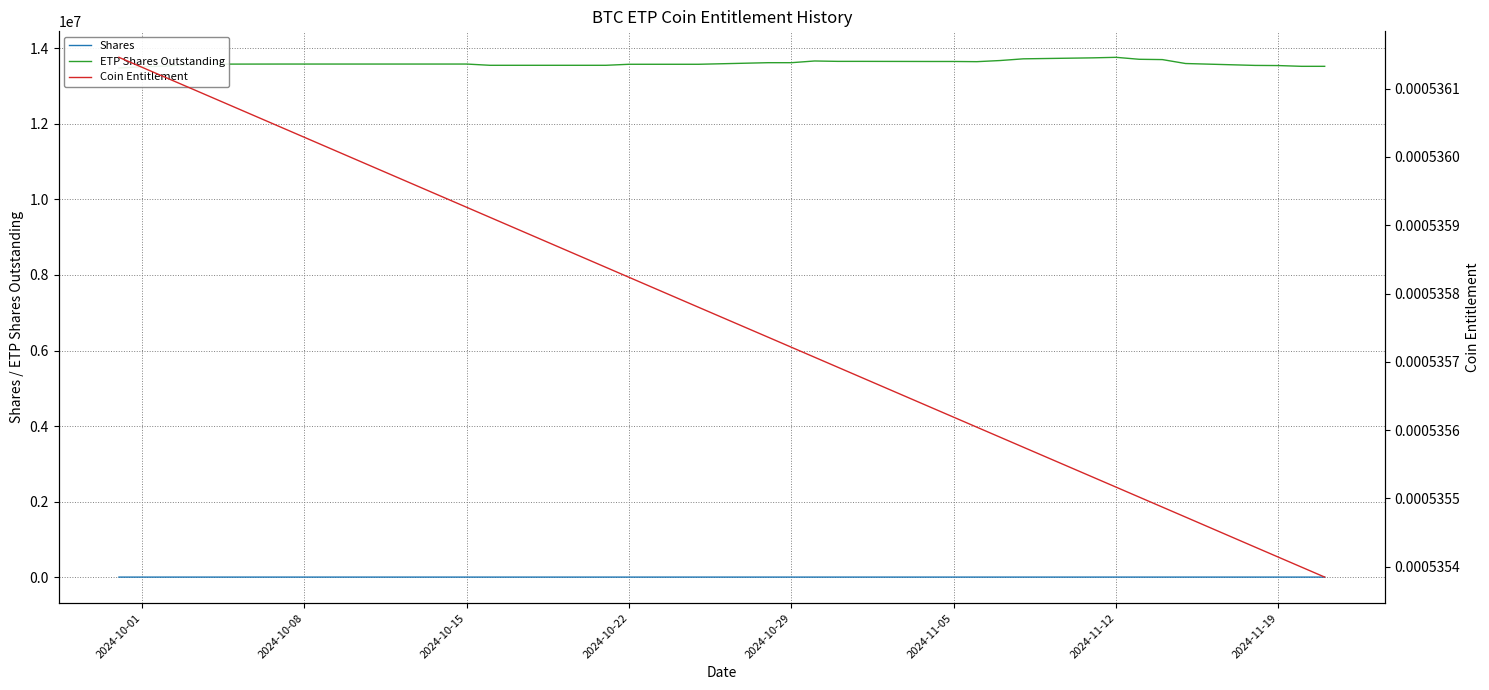

How many interior local peaks does the Shares series have?

5